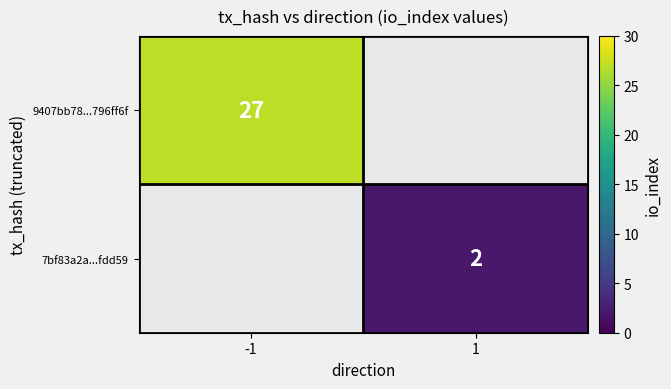

True or false: 7bf83a2a...fdd59 has a value of 1 at 1.

False